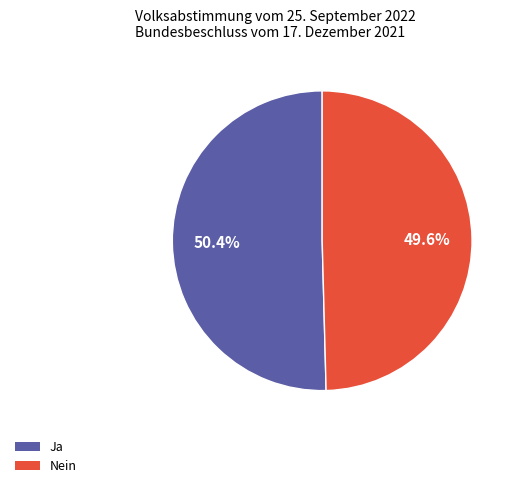

Does Nein account for over 50% of the chart?

No